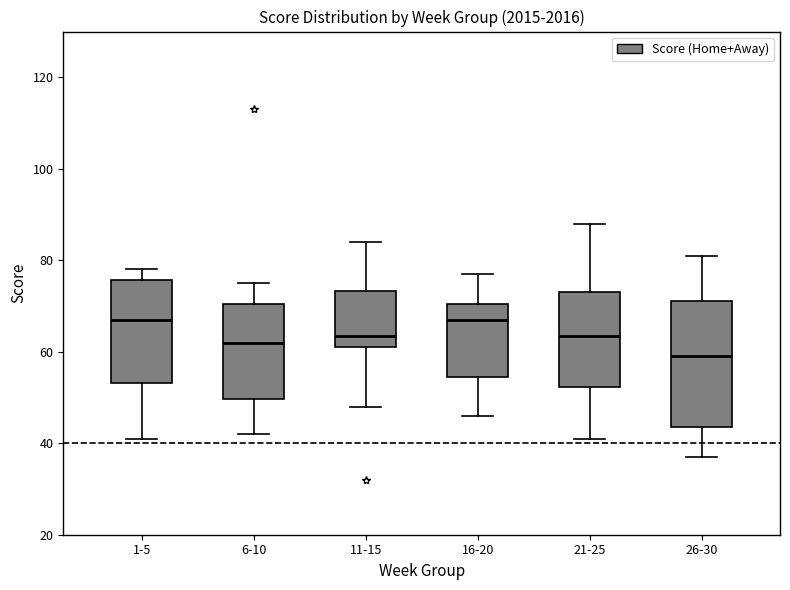

Which box's median line is the lowest?

26-30